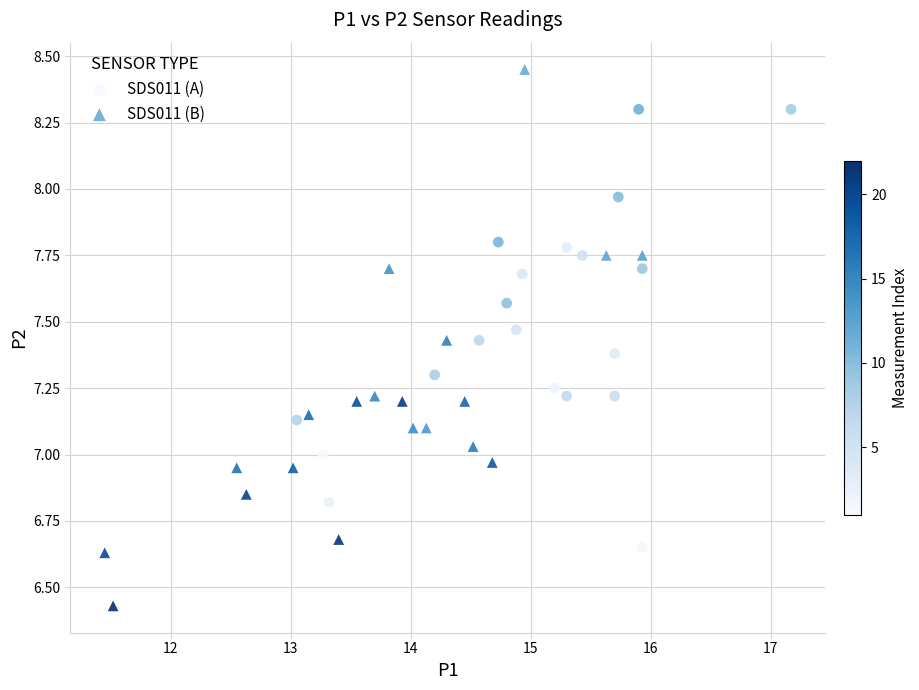

What are all the series names shown in the legend?

SDS011 (A), SDS011 (B)